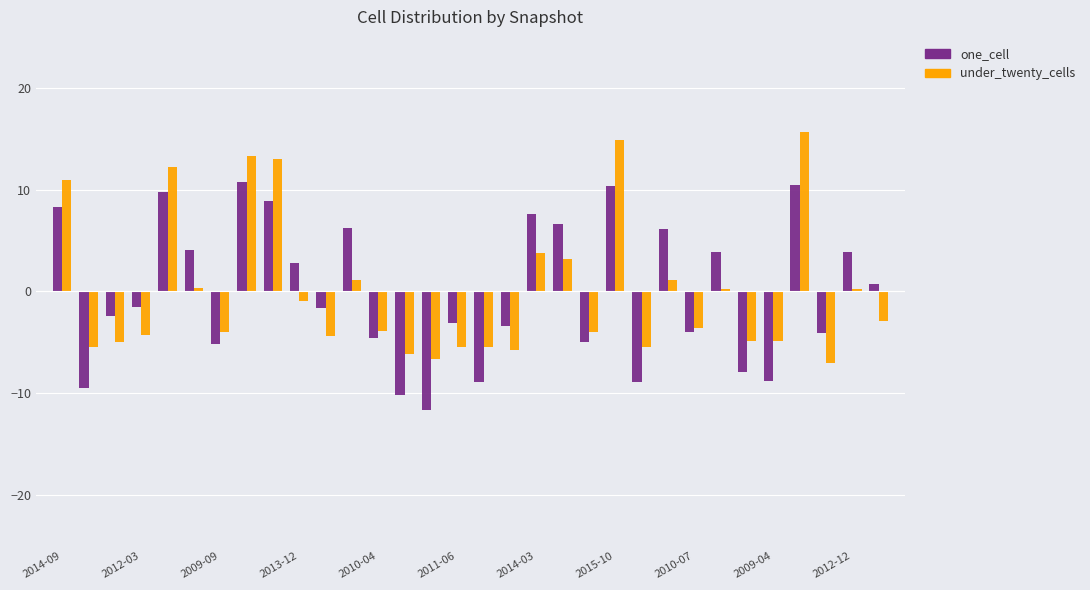

What is the value of the one_cell bar at the 20th from the left?

6.6